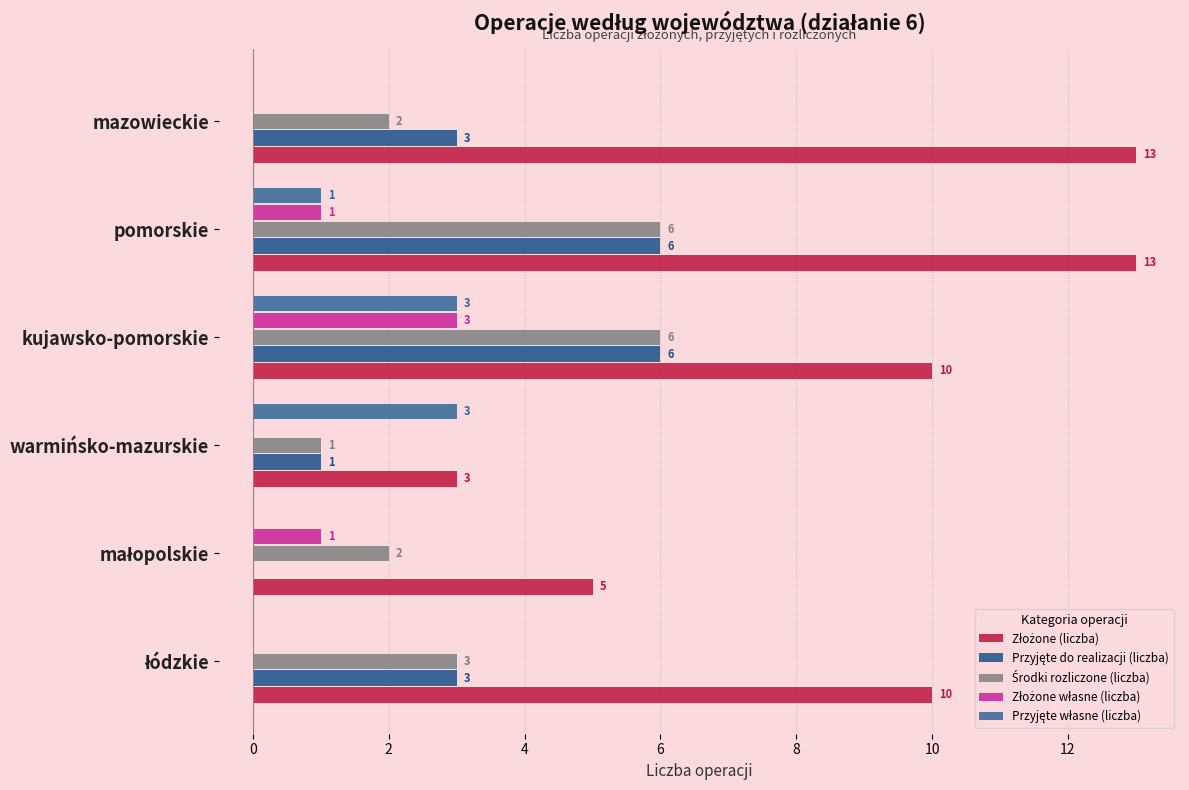

What position from the right is 2?

4